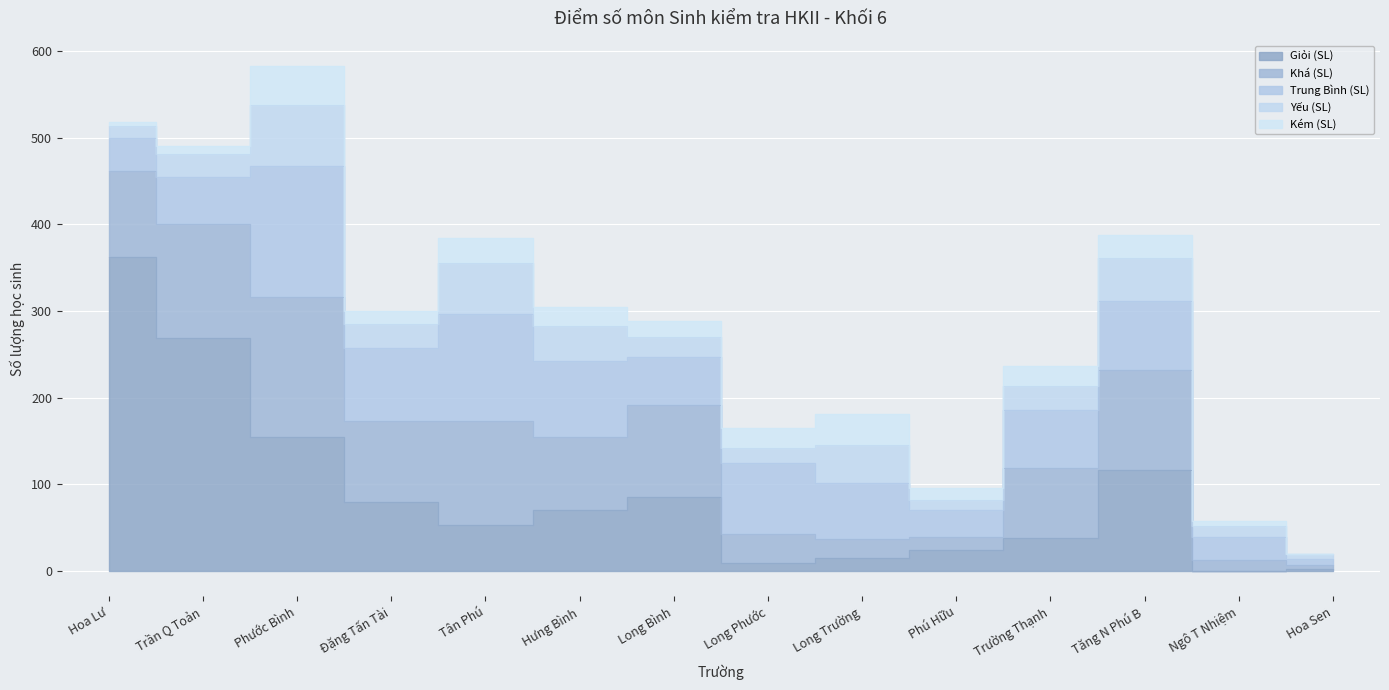

What is the difference between the maximum and minimum values in the Trung Bình (SL) series?

144